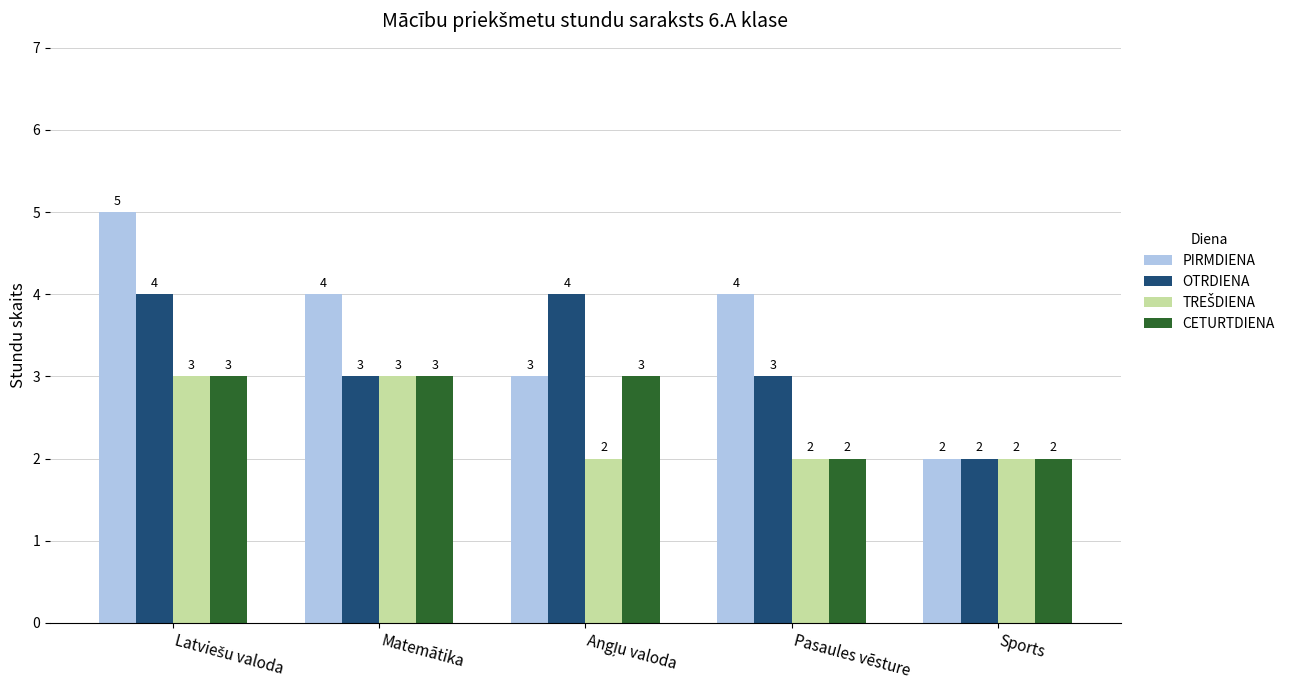

What is the maximum value shown in the chart?

5